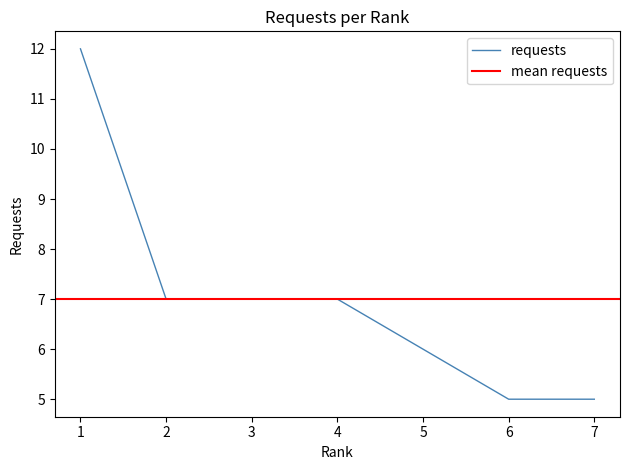

What is the value of the 2nd point from the left?

7